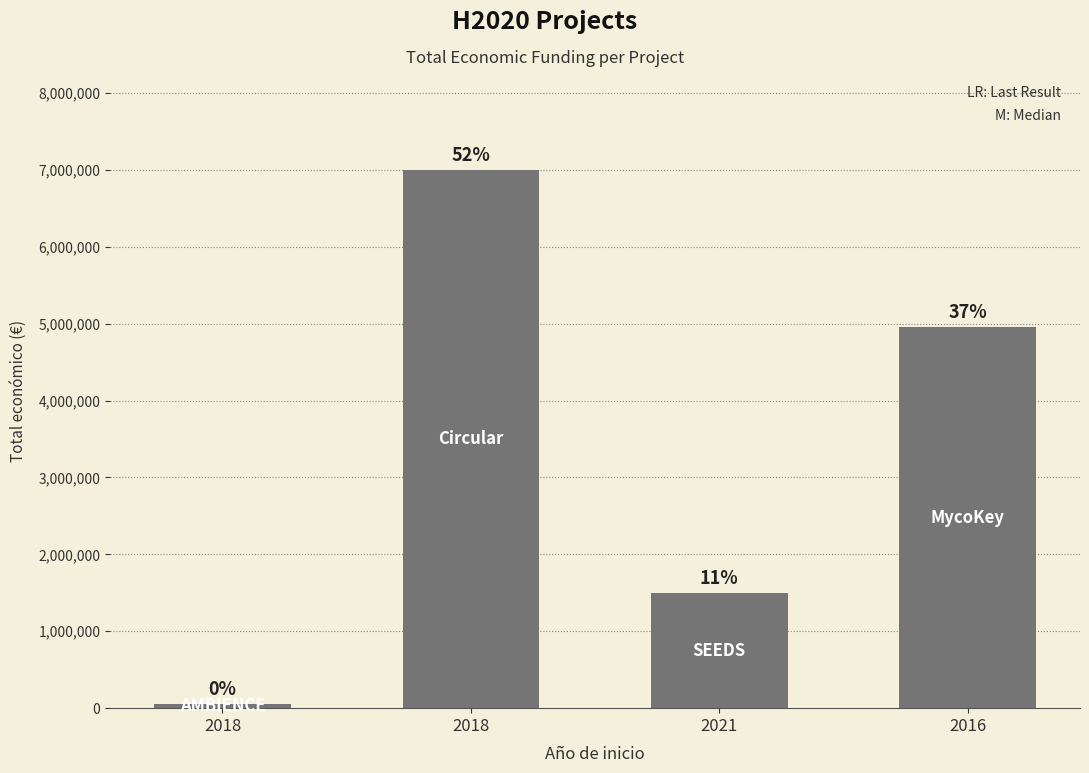

Reading left to right, extract all data points from this chart.

50000	6999795	1498875	4953160